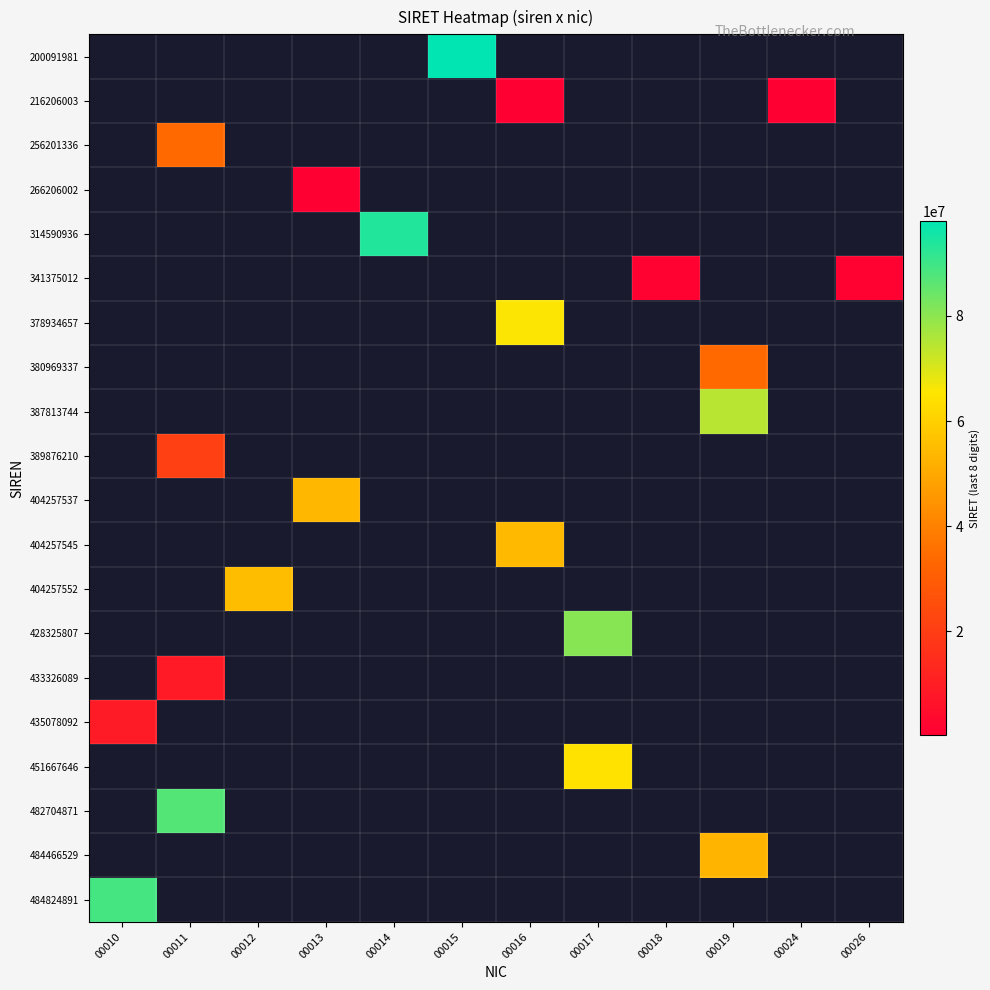

Count the number of data series in this chart.

20